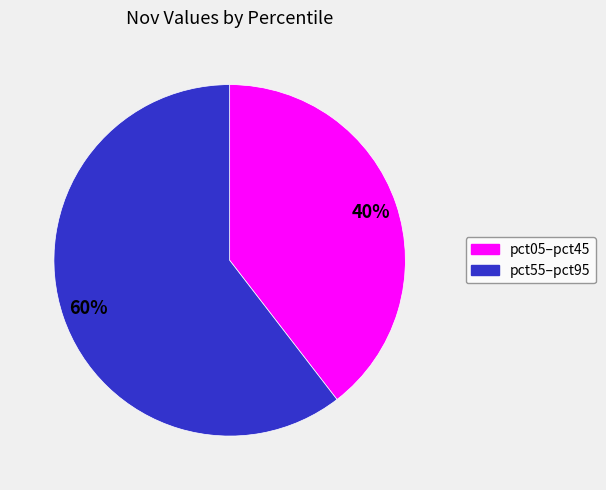

To the nearest percent, what is the average slice percentage?

50%